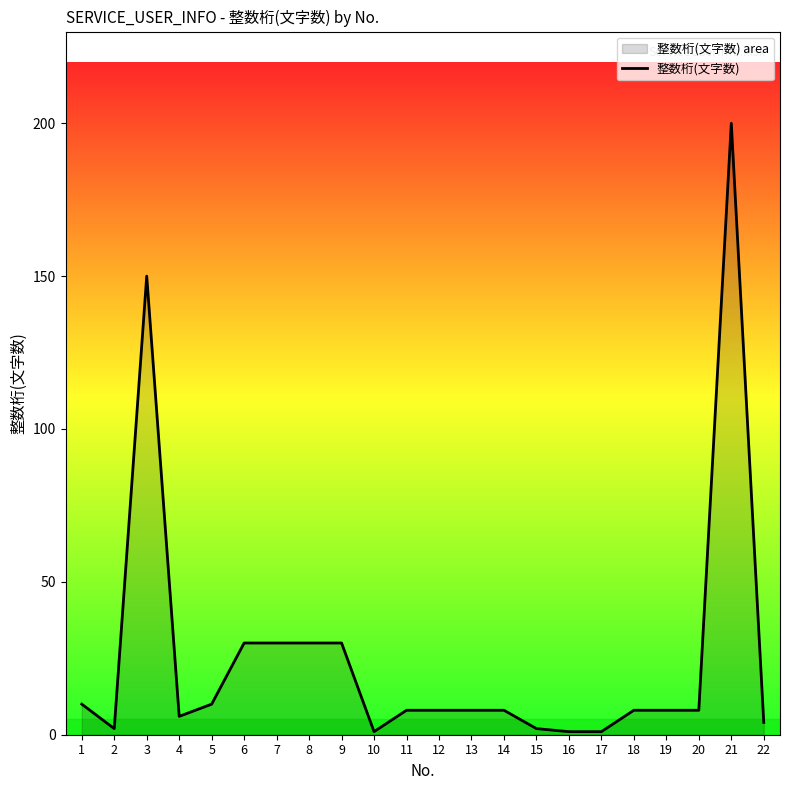

How many values exceed 8?

8